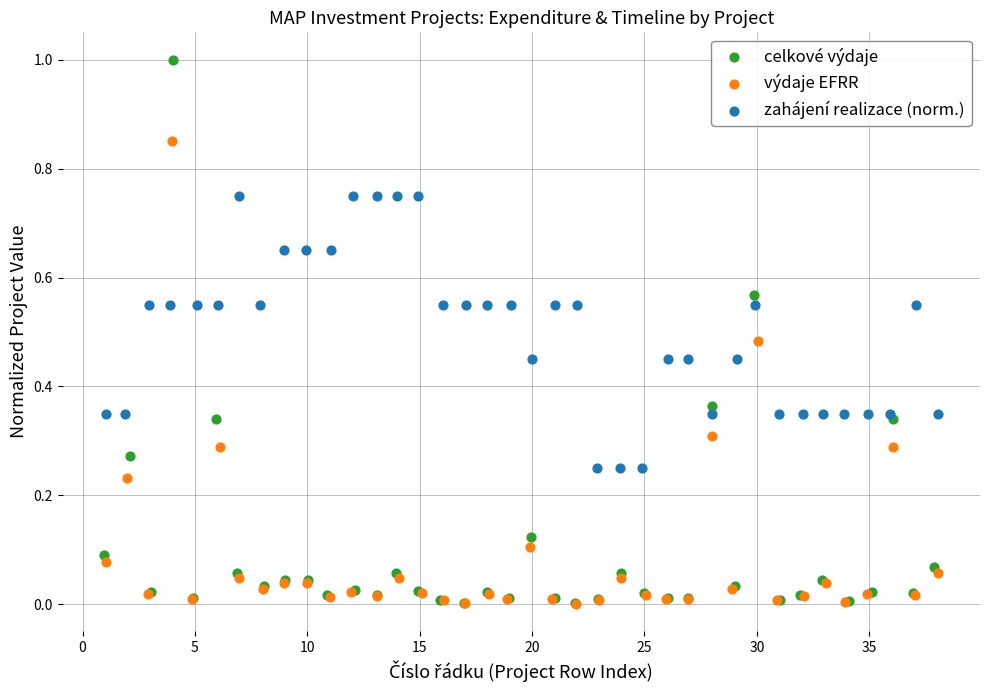

Which series has the largest Y range (max minus min)?

celkové výdaje